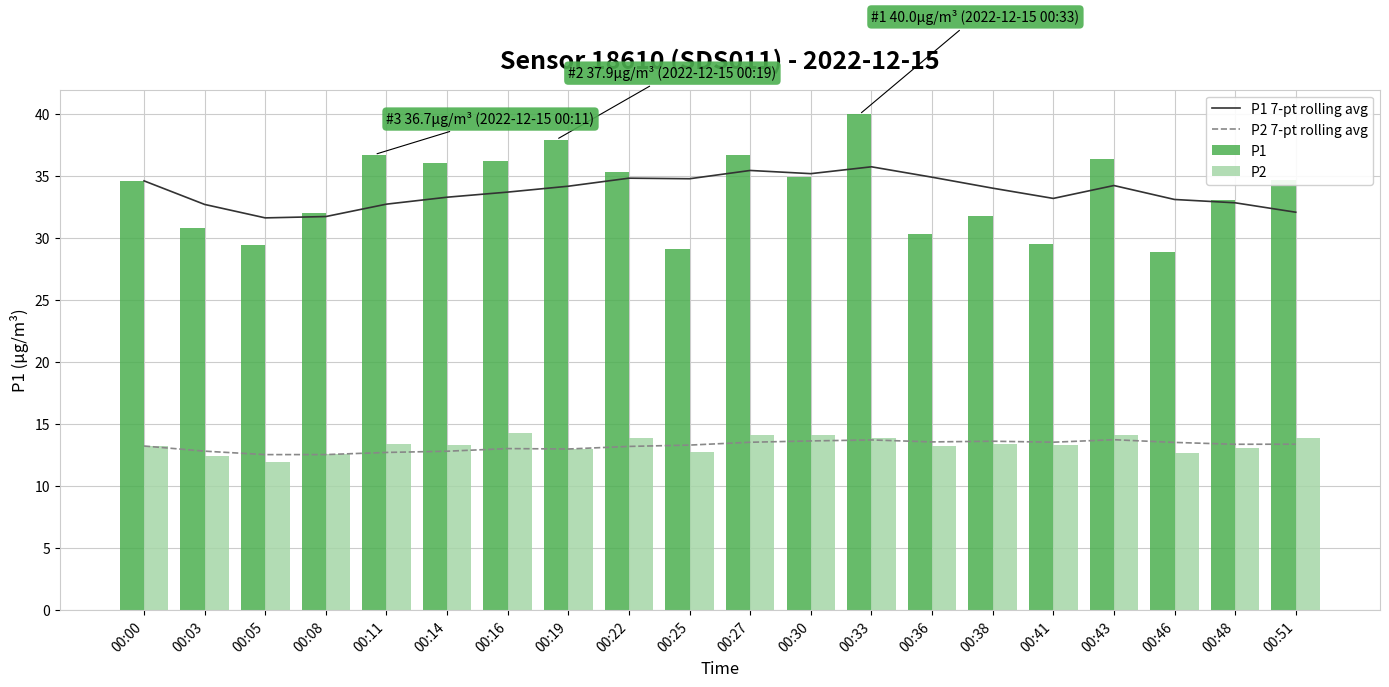

The P2 series shows 13.4 at 00:38. True or false?

True